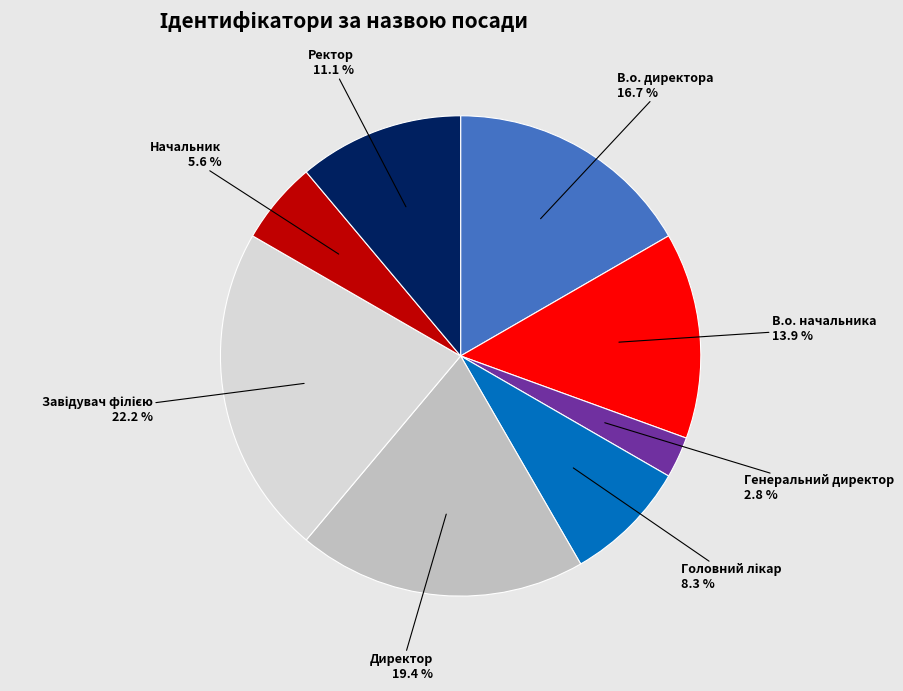

Does any single category account for the majority?

No